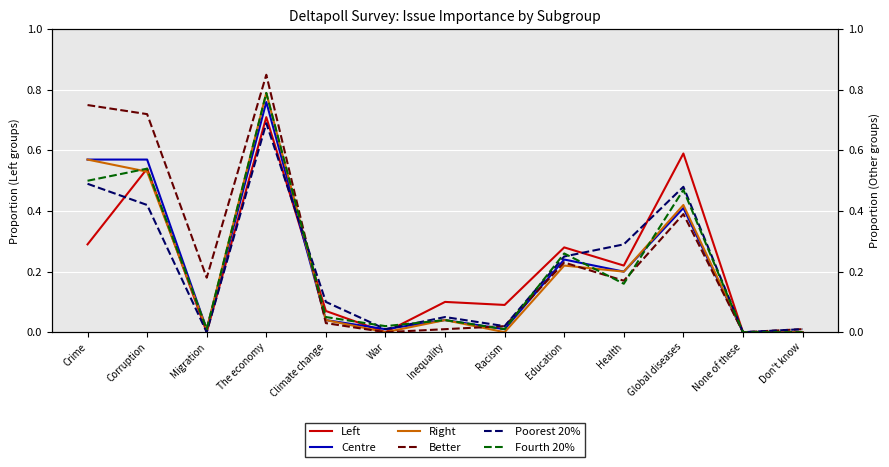

Rank the series at Racism from lowest to highest value.

Right, Centre, Fourth 20%, Better, Poorest 20%, Left